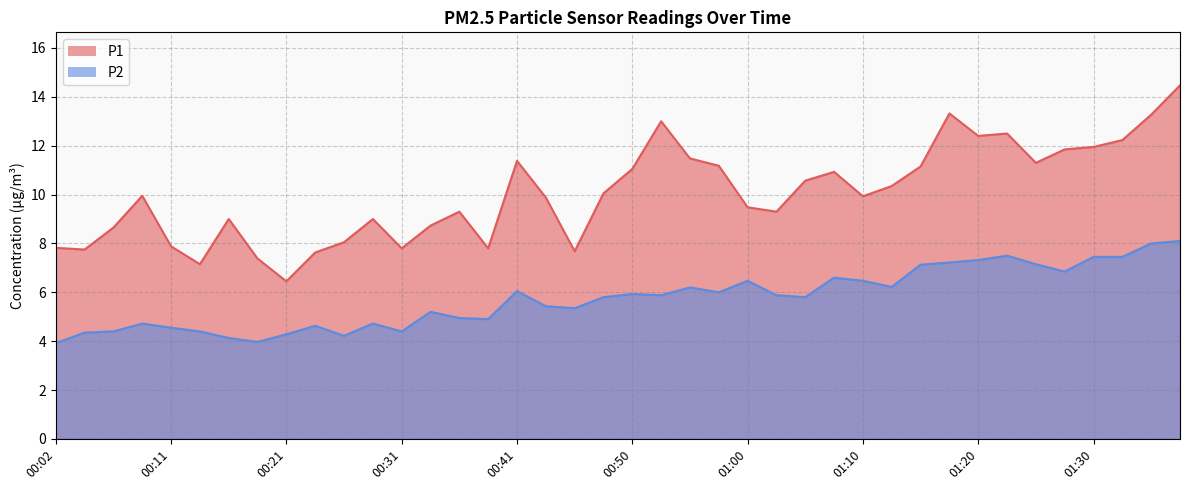

At which category does P2 reach its first local valley?

00:19